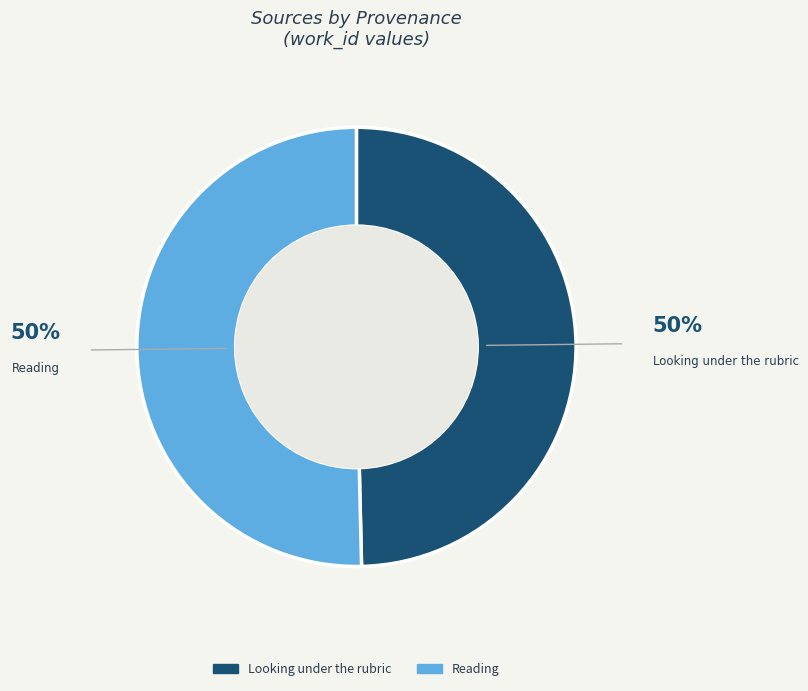

Rank the categories by value from highest to lowest.

Reading, Looking under the rubric